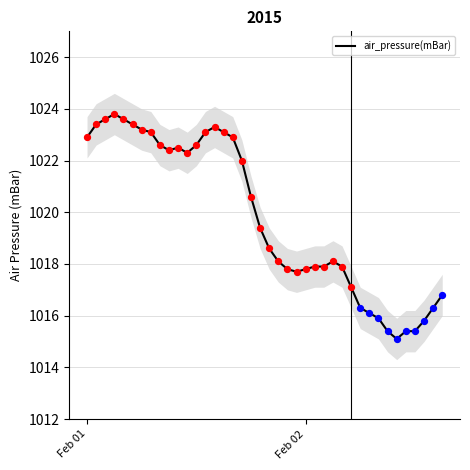

What is the minimum value for air_pressure(mBar)?

1015.1